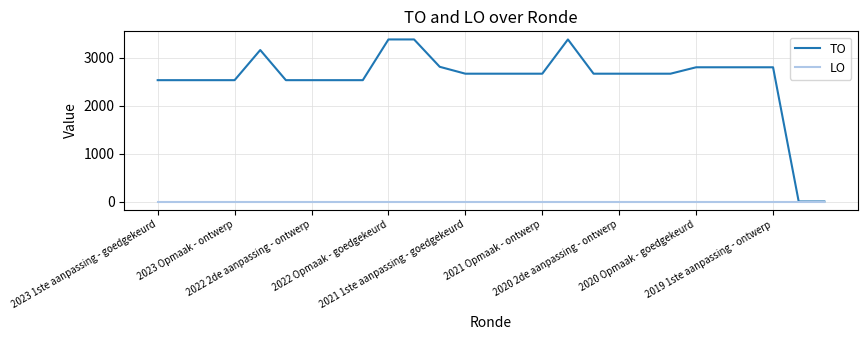

Which series has the widest spread of values?

TO